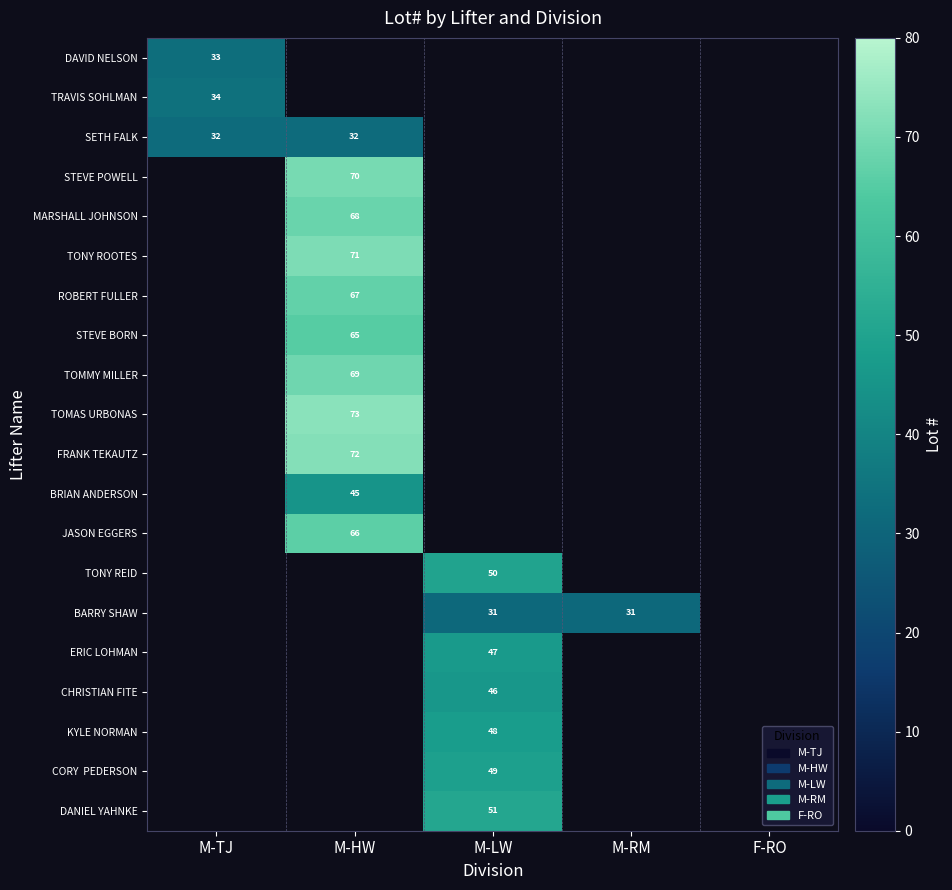

True or false: SETH FALK has a value of 10 at M-HW.

False